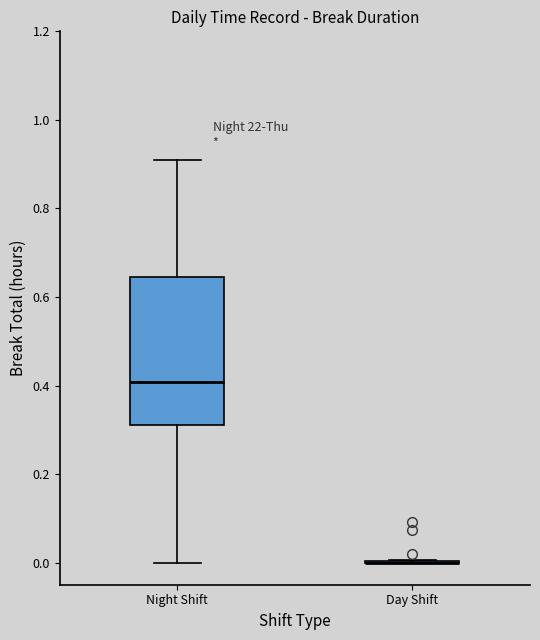

Reading left to right, transcribe this box plot: for each box, give where its median line is, the range the box spans, and where its two whiskers end, as read against the y-axis. The values are not printed on the chart, so give them approximately, as read against the axis.

Night Shift: median 0.40, box 0.32 to 0.64, whiskers 0.00 to 0.92
Day Shift: box collapsed to a line at 0.00, whiskers 0.00 to 0.00